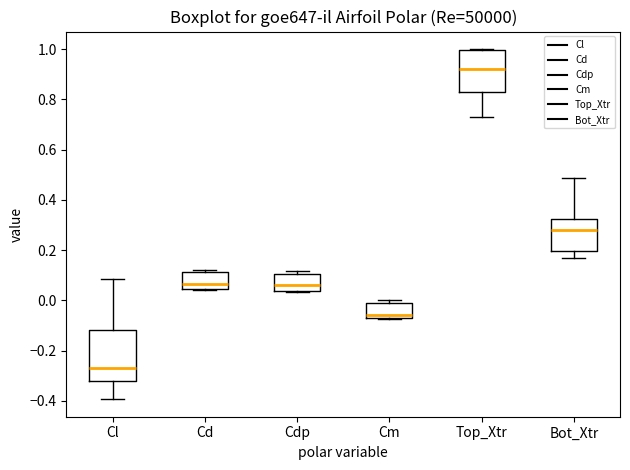

Which box's median line is the highest?

Top_Xtr